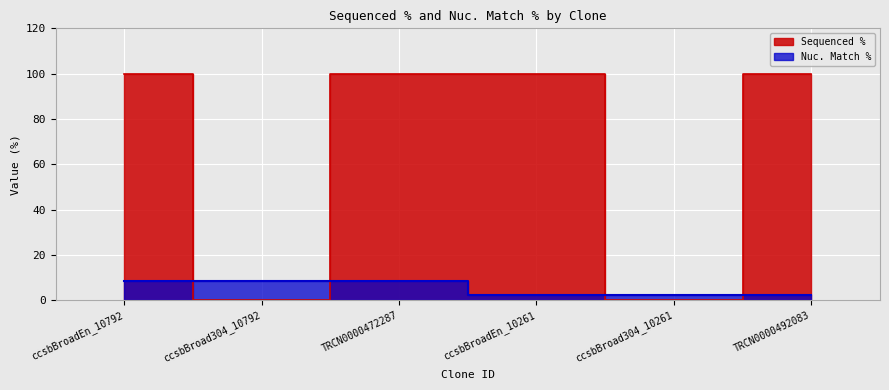

List the series in order of their overall mean, highest first.

Sequenced %, Nuc. Match %